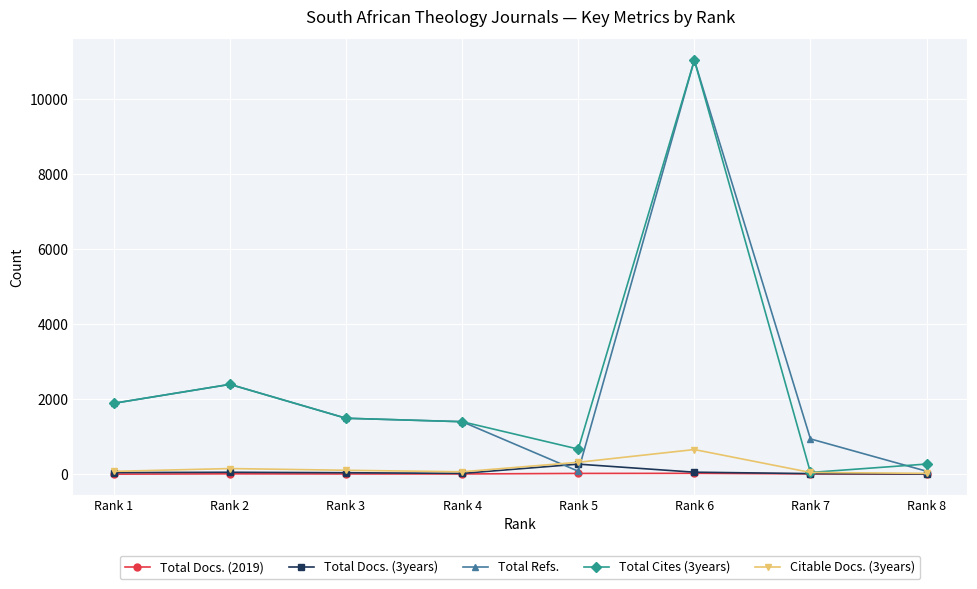

The Citable Docs. (3years) series shows 68 at Rank 4. True or false?

True